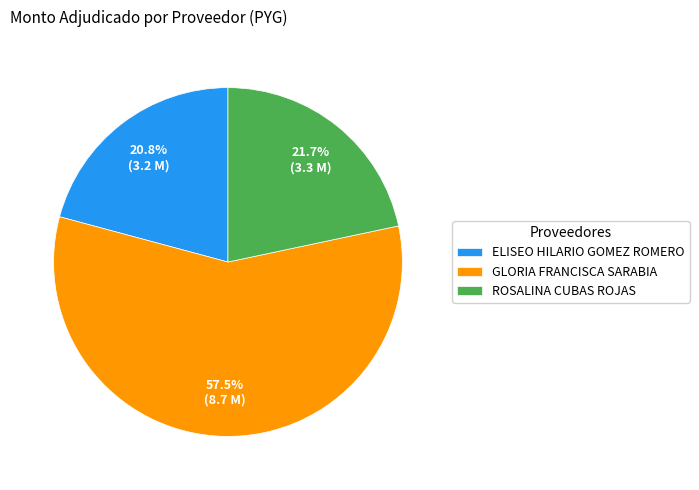

Is GLORIA FRANCISCA SARABIA the majority of the pie?

Yes